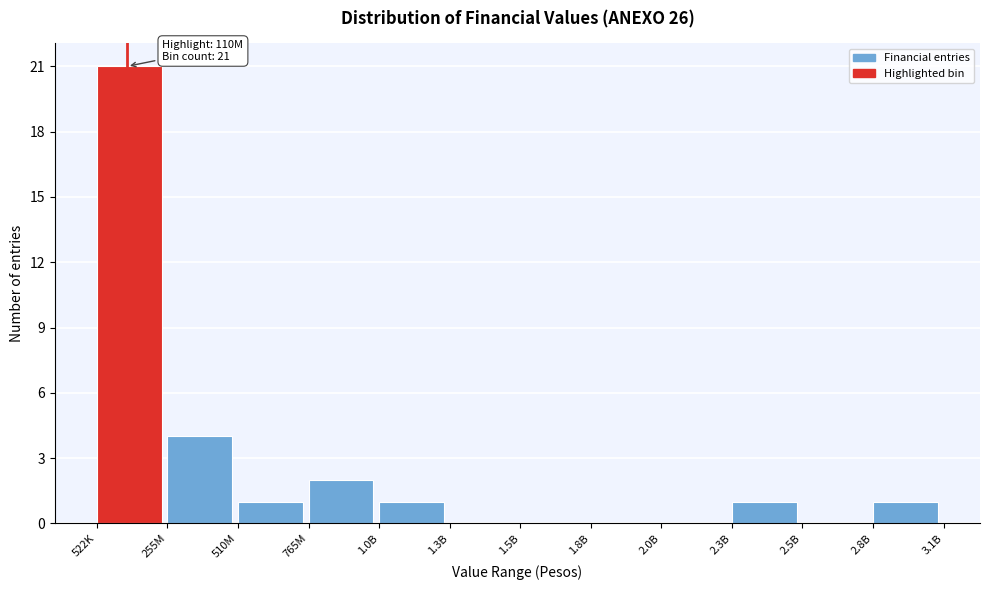

Reading left to right, list all the values displayed in this chart.

522K=21	255M=4	510M=1	765M=2	1.0B=1	1.3B=0	1.5B=0	1.8B=0	2.0B=0	2.3B=1	2.5B=0	2.8B=1